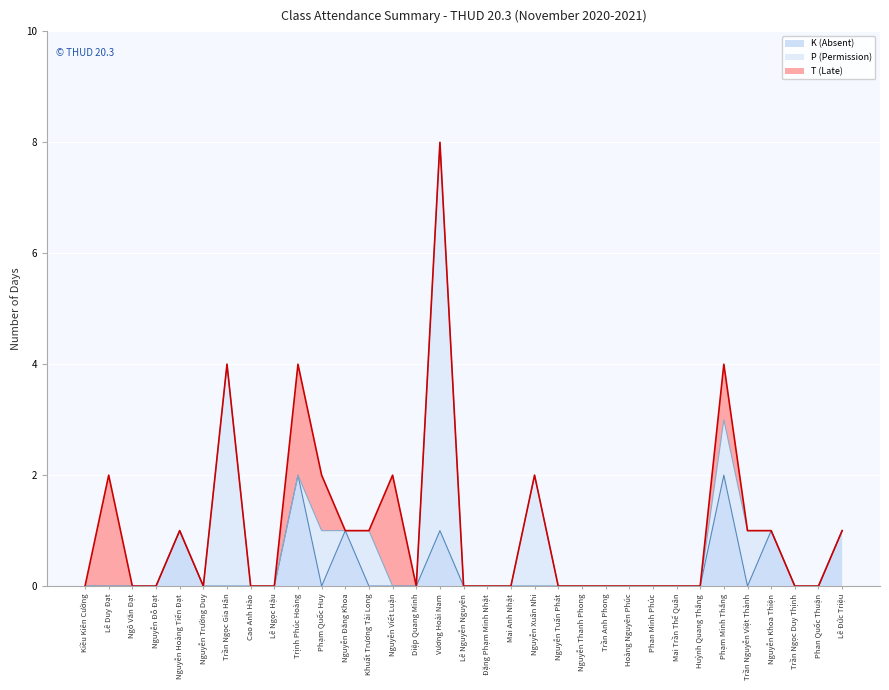

Reading right to left, extract all data points from this chart.

K (Absent): Lê Đức Triệu=1	Phan Quốc Thuận=0	Trần Ngọc Duy Thịnh=0	Nguyễn Khoa Thiện=1	Trần Nguyễn Việt Thành=0	Phạm Minh Thắng=2	Huỳnh Quang Thắng=0	Mai Trần Thế Quân=0	Phan Minh Phúc=0	Hoàng Nguyên Phúc=0	Trần Anh Phong=0	Nguyễn Thanh Phong=0	Nguyễn Tuấn Phát=0	Nguyễn Xuân Nhi=0	Mai Anh Nhật=0	Đặng Phạm Minh Nhật=0	Lê Nguyễn Nguyên=0	Vương Hoài Nam=1	Diệp Quang Minh=0	Nguyễn Viết Luận=0	Khuất Trương Tài Long=0	Nguyễn Đăng Khoa=1	Phạm Quốc Huy=0	Trịnh Phúc Hoàng=2	Lê Ngọc Hậu=0	Cao Anh Hào=0	Trần Ngọc Gia Hân=0	Nguyễn Trường Duy=0	Nguyễn Hoàng Tiến Đạt=1	Nguyễn Đỗ Đạt=0	Ngô Văn Đạt=0	Lê Duy Đạt=0	Kiều Kiên Cường=0
P (Permission): Lê Đức Triệu=0	Phan Quốc Thuận=0	Trần Ngọc Duy Thịnh=0	Nguyễn Khoa Thiện=0	Trần Nguyễn Việt Thành=1	Phạm Minh Thắng=1	Huỳnh Quang Thắng=0	Mai Trần Thế Quân=0	Phan Minh Phúc=0	Hoàng Nguyên Phúc=0	Trần Anh Phong=0	Nguyễn Thanh Phong=0	Nguyễn Tuấn Phát=0	Nguyễn Xuân Nhi=2	Mai Anh Nhật=0	Đặng Phạm Minh Nhật=0	Lê Nguyễn Nguyên=0	Vương Hoài Nam=7	Diệp Quang Minh=0	Nguyễn Viết Luận=0	Khuất Trương Tài Long=1	Nguyễn Đăng Khoa=0	Phạm Quốc Huy=1	Trịnh Phúc Hoàng=0	Lê Ngọc Hậu=0	Cao Anh Hào=0	Trần Ngọc Gia Hân=4	Nguyễn Trường Duy=0	Nguyễn Hoàng Tiến Đạt=0	Nguyễn Đỗ Đạt=0	Ngô Văn Đạt=0	Lê Duy Đạt=0	Kiều Kiên Cường=0
T (Late): Lê Đức Triệu=0	Phan Quốc Thuận=0	Trần Ngọc Duy Thịnh=0	Nguyễn Khoa Thiện=0	Trần Nguyễn Việt Thành=0	Phạm Minh Thắng=1	Huỳnh Quang Thắng=0	Mai Trần Thế Quân=0	Phan Minh Phúc=0	Hoàng Nguyên Phúc=0	Trần Anh Phong=0	Nguyễn Thanh Phong=0	Nguyễn Tuấn Phát=0	Nguyễn Xuân Nhi=0	Mai Anh Nhật=0	Đặng Phạm Minh Nhật=0	Lê Nguyễn Nguyên=0	Vương Hoài Nam=0	Diệp Quang Minh=0	Nguyễn Viết Luận=2	Khuất Trương Tài Long=0	Nguyễn Đăng Khoa=0	Phạm Quốc Huy=1	Trịnh Phúc Hoàng=2	Lê Ngọc Hậu=0	Cao Anh Hào=0	Trần Ngọc Gia Hân=0	Nguyễn Trường Duy=0	Nguyễn Hoàng Tiến Đạt=0	Nguyễn Đỗ Đạt=0	Ngô Văn Đạt=0	Lê Duy Đạt=2	Kiều Kiên Cường=0